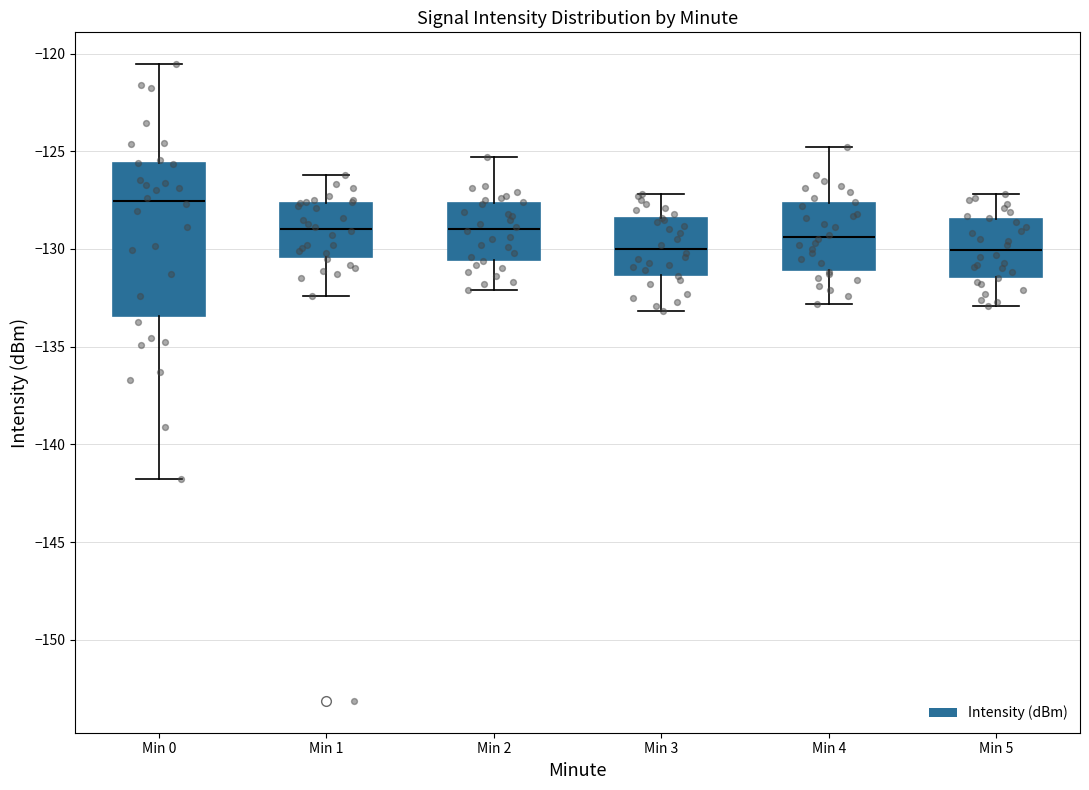

Comparing the boxes themselves (not the whiskers), which one is the tallest?

Min 0